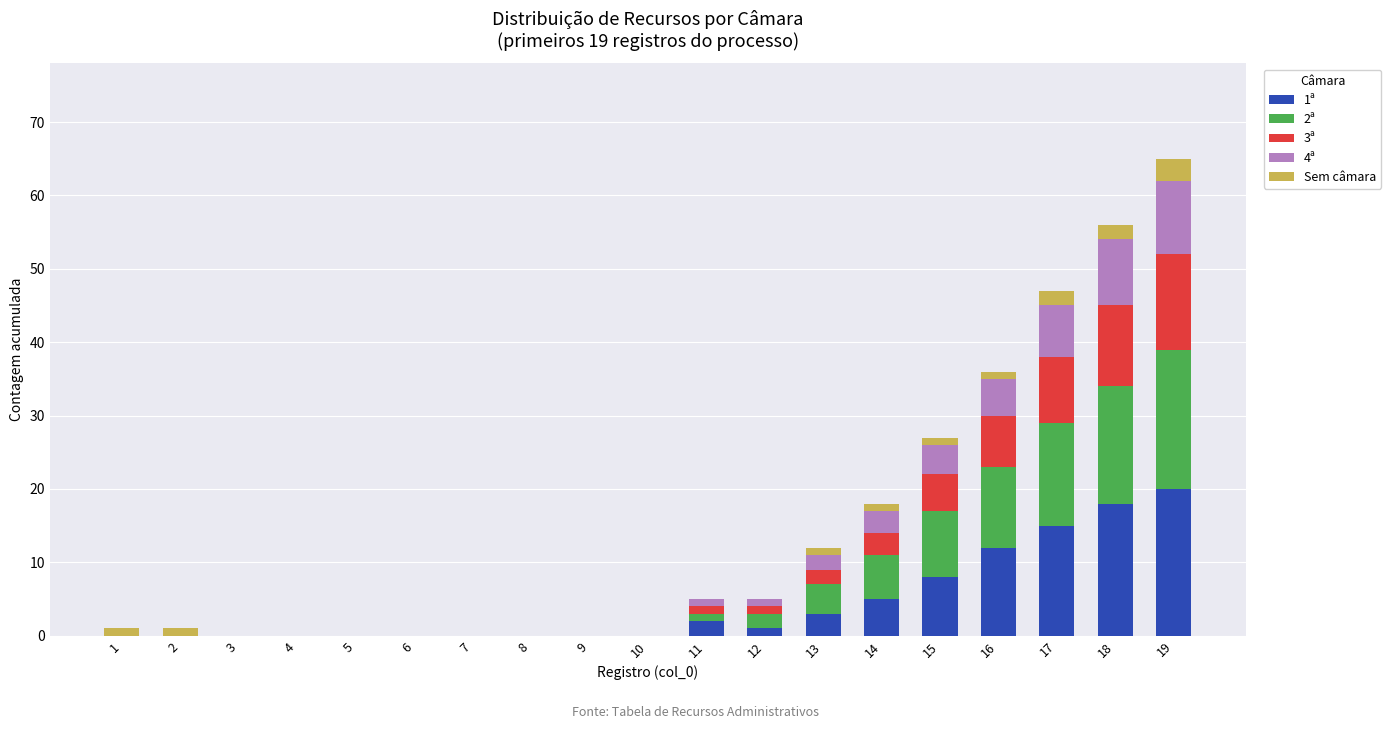

True or false: 1ª has a value of 18 at 18.

True